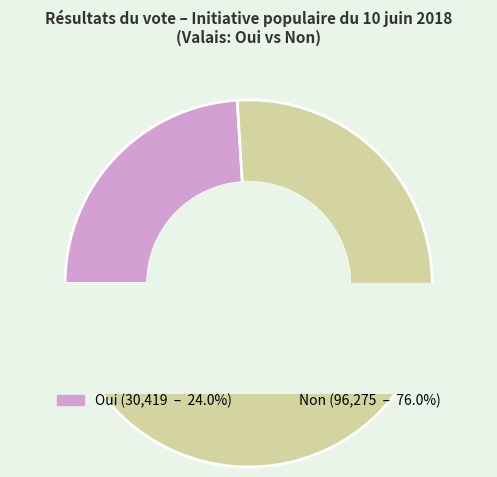

Do Non and Oui together represent more than half of the pie?

Yes